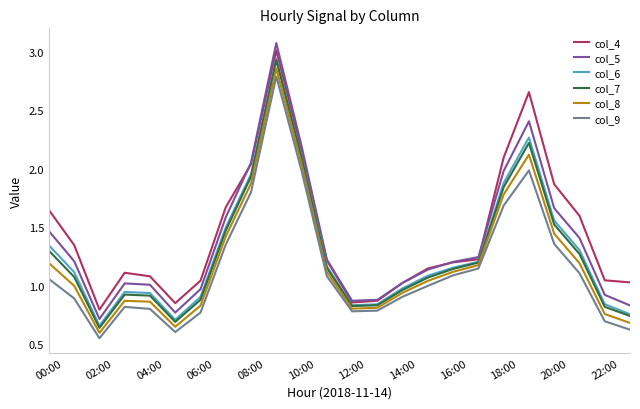

What are all the series names shown in the legend?

col_4, col_5, col_6, col_7, col_8, col_9